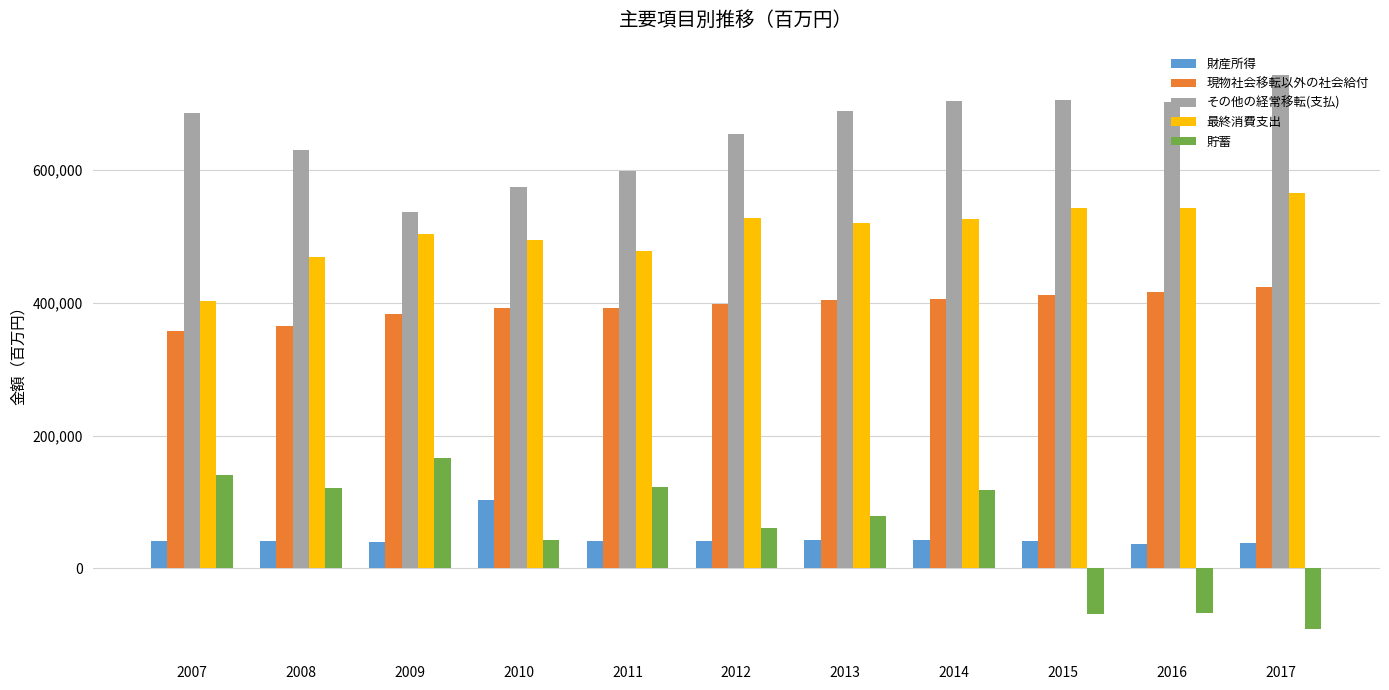

At 2014, list the series in order from largest to smallest.

その他の経常移転(支払), 最終消費支出, 現物社会移転以外の社会給付, 貯蓄, 財産所得